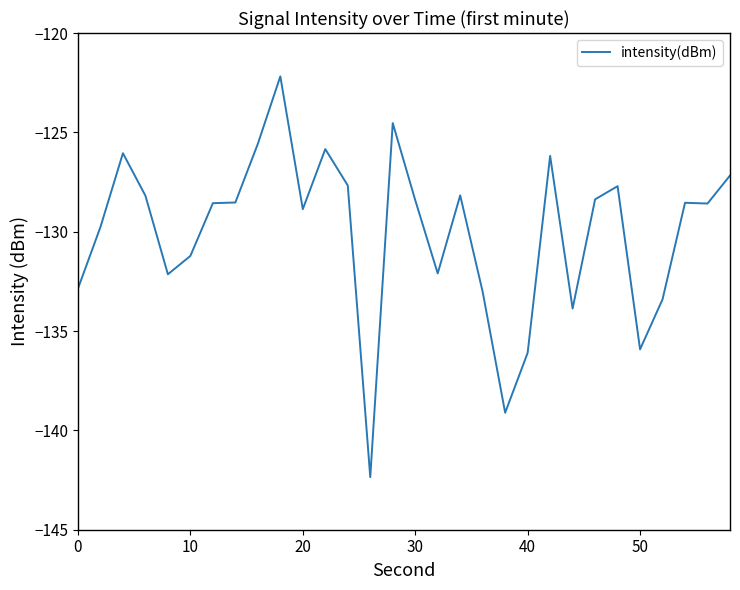

How many series are shown in this chart?

1